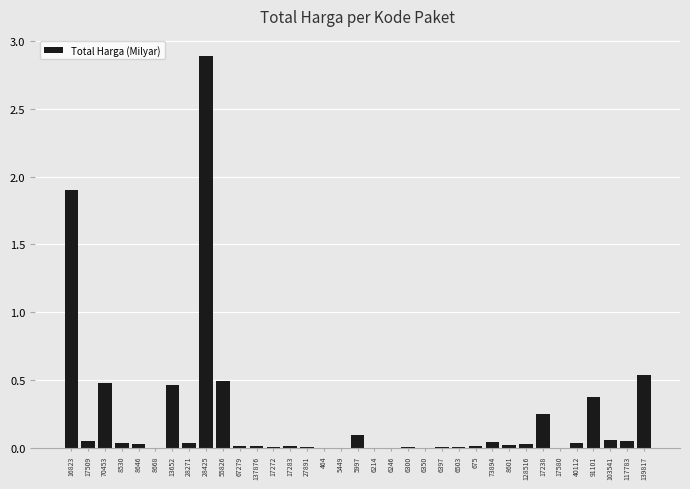

True or false: the data shows 0.3 at 13652.

False